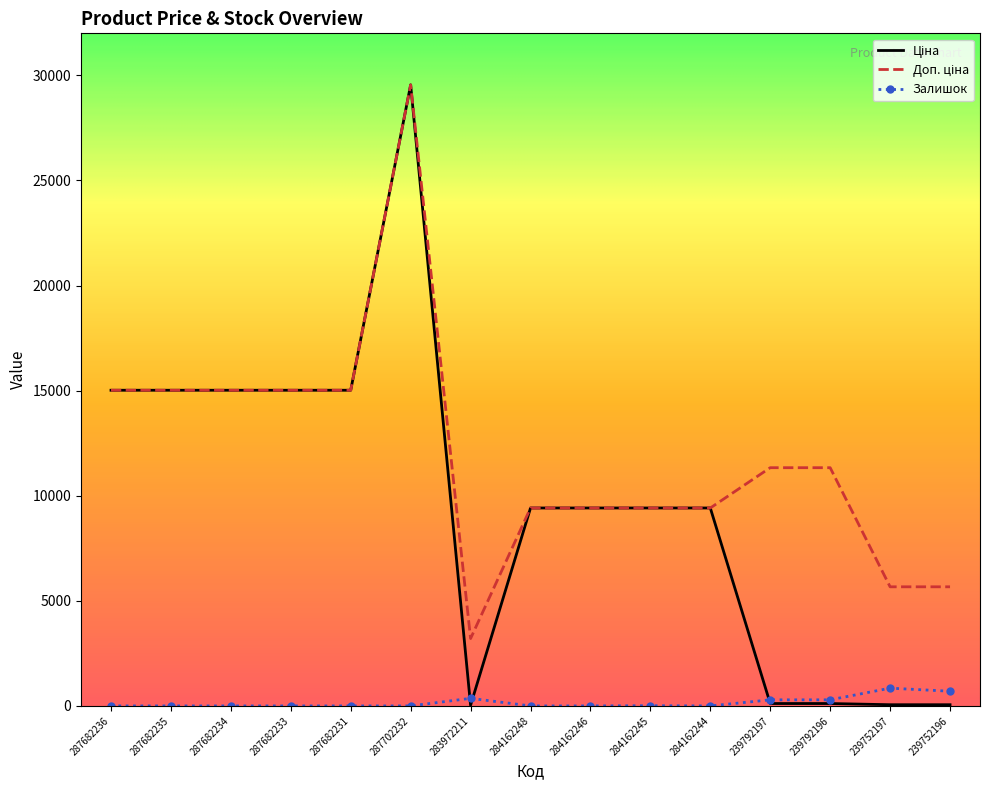

What is the spread (max minus min) of values at 284162248?

9416.9